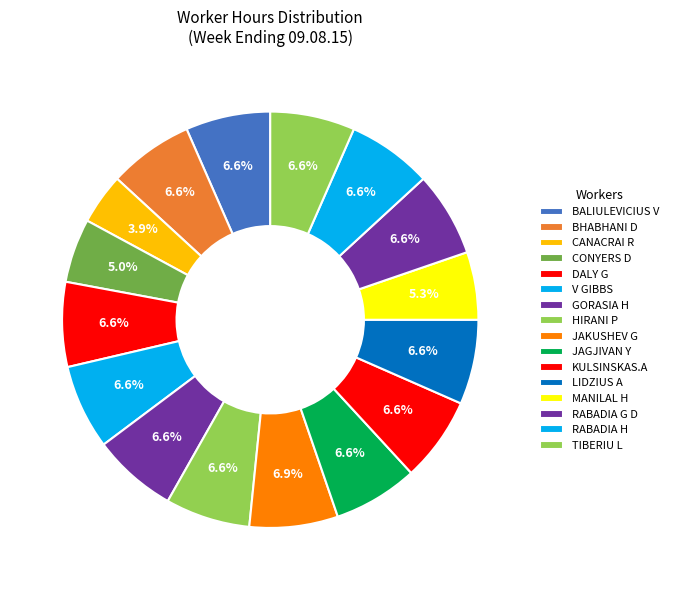

How many slices are in this pie chart?

16